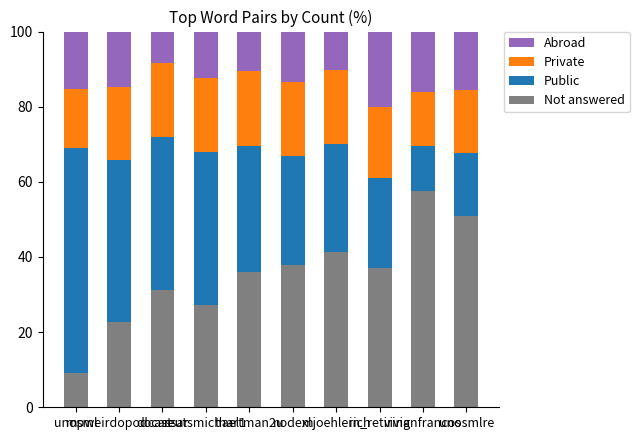

What is the minimum value for Not answered?

9.1